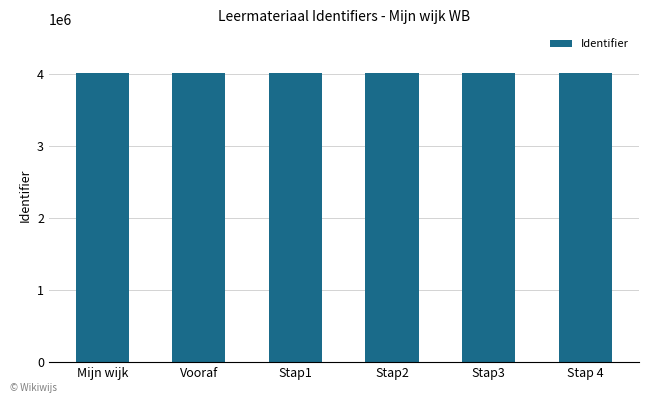

What is the value of the 1st bar from the left?

4016331